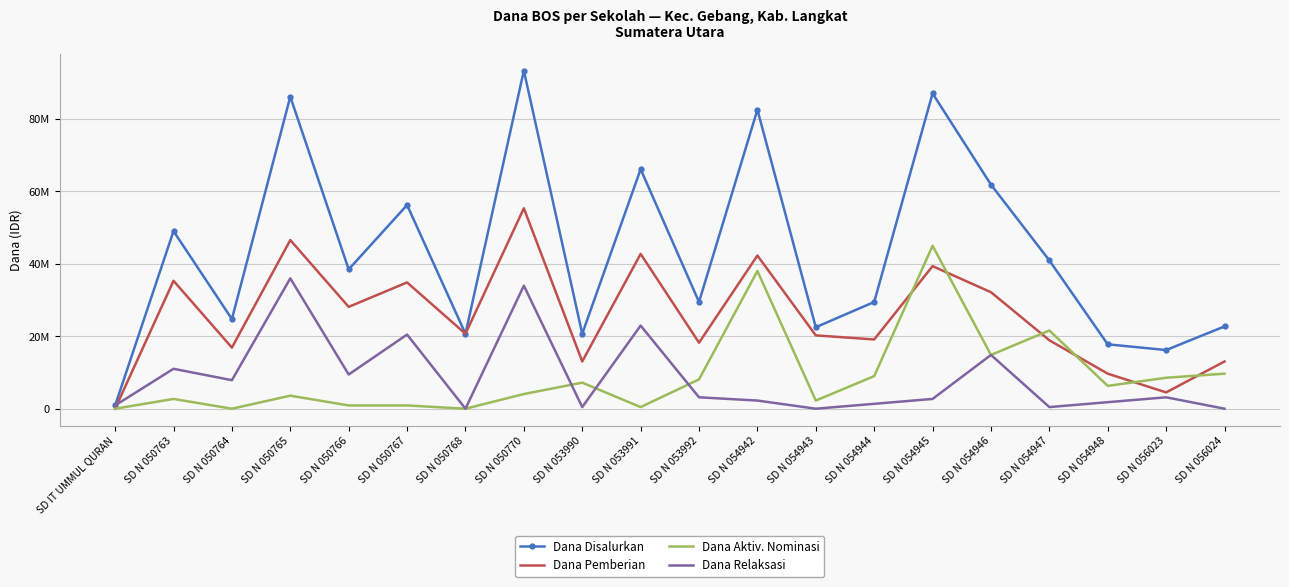

How many interior local valleys does the Dana Pemberian series have?

7